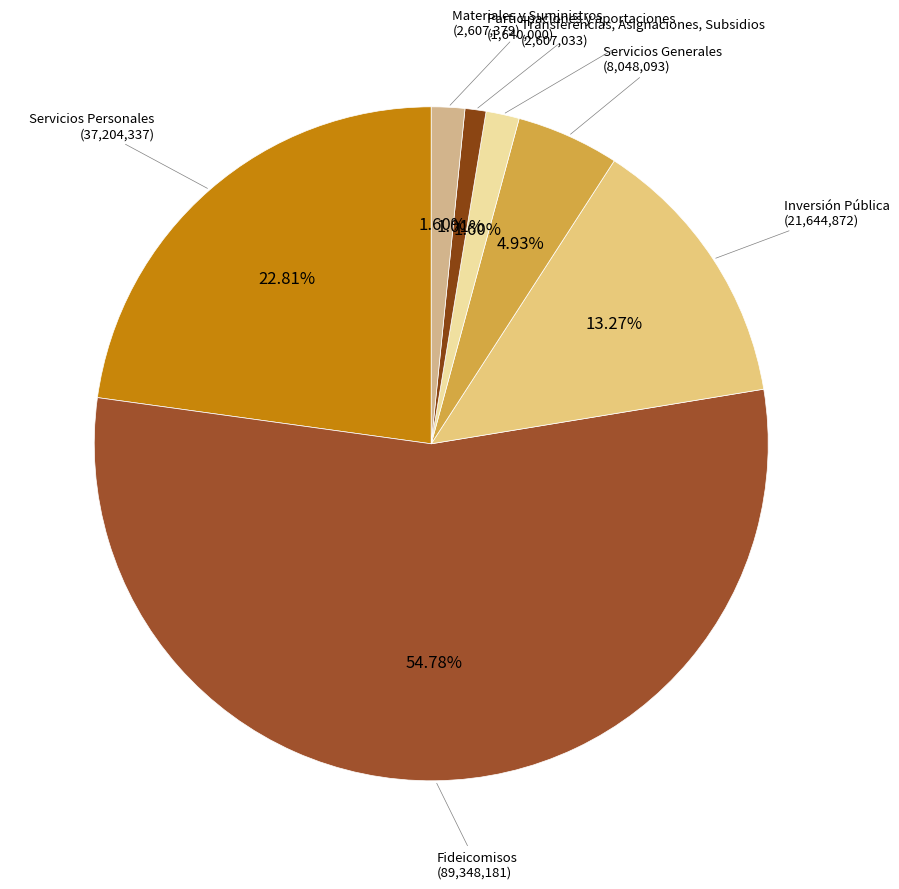

Count the number of slices in the pie.

7